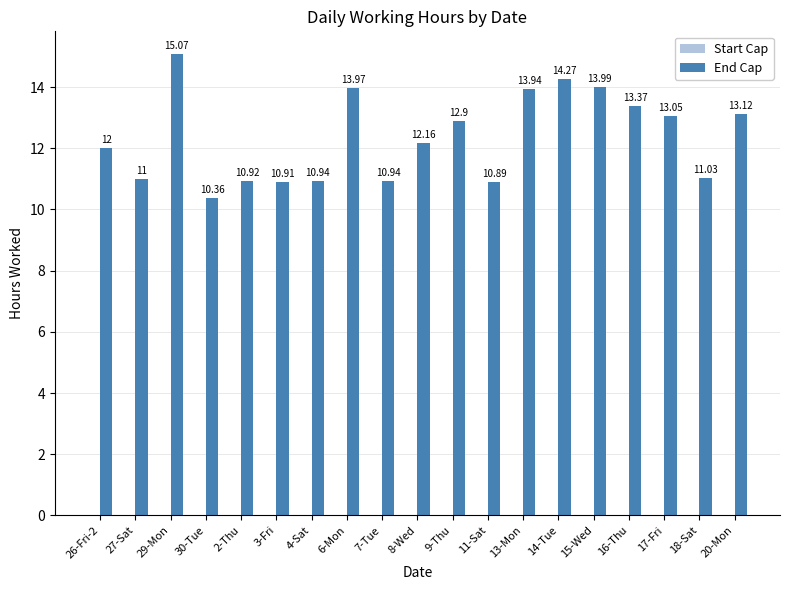

Are the bars horizontal?

No